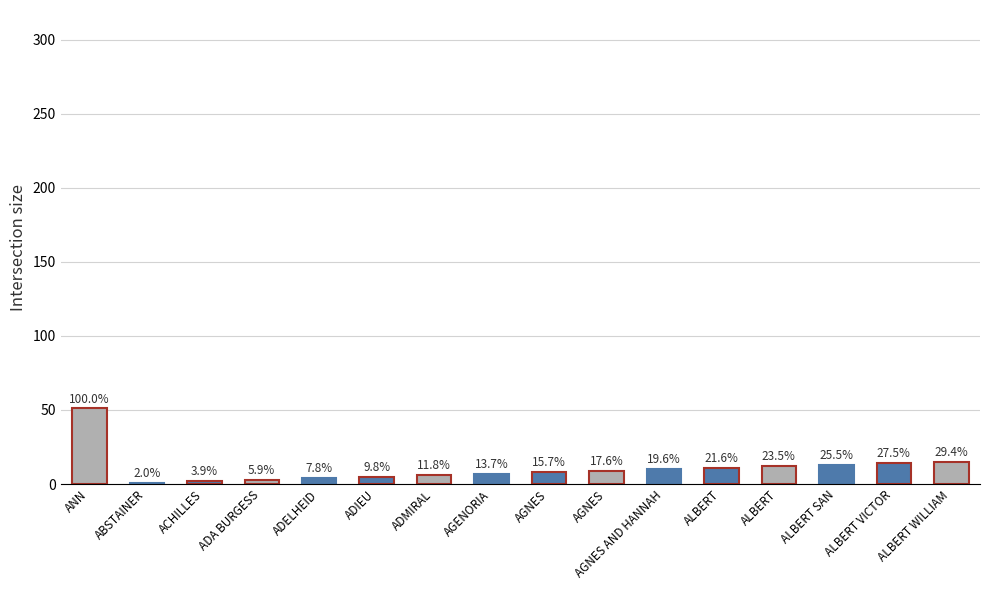

What is the value of the 14th bar from the left?

13